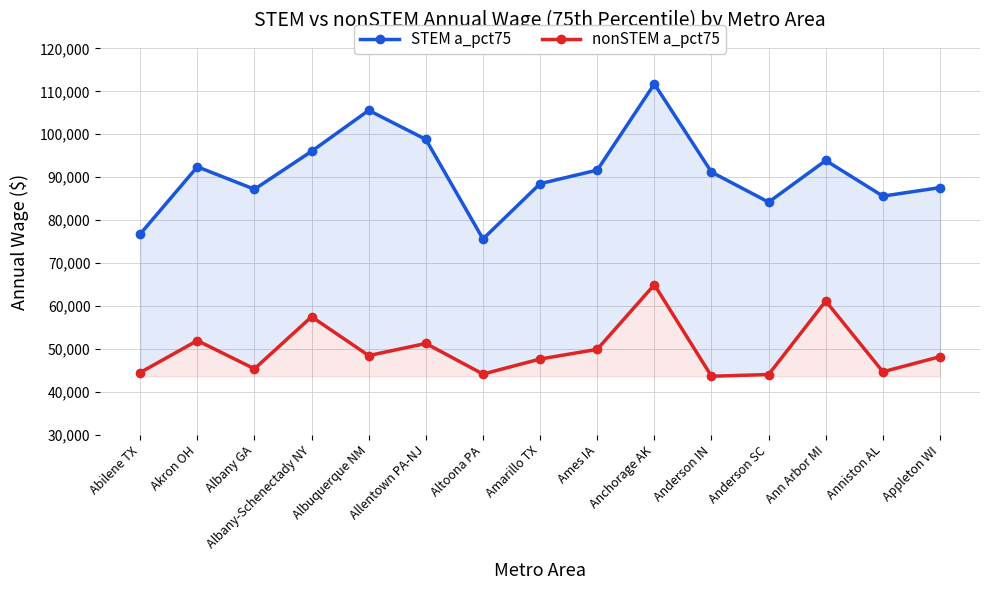

What is the average value of the STEM a_pct75 series?

91101